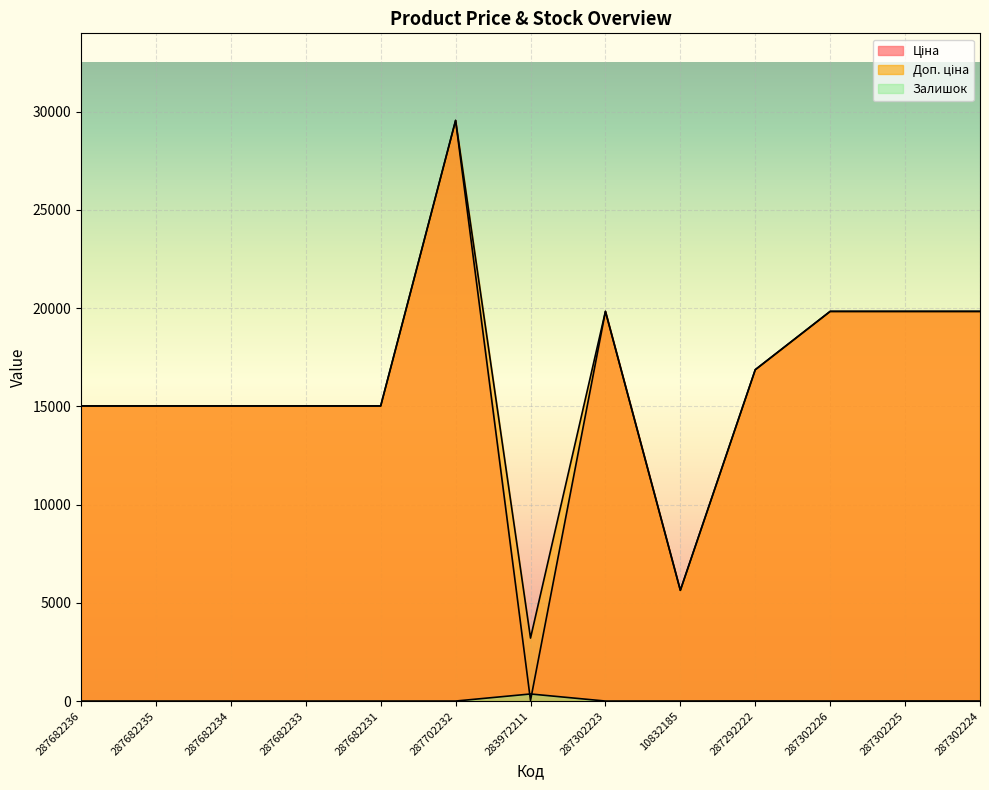

What is the difference between the maximum and minimum values in the Залишок series?

360.0